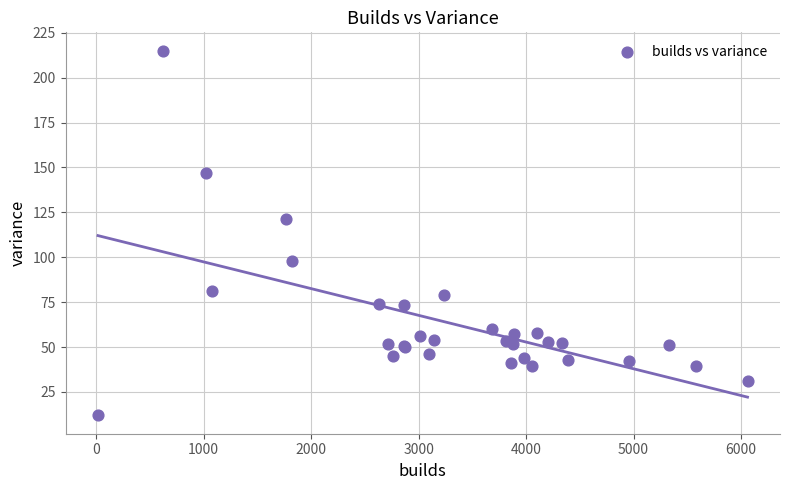

What Y value in the scatter plot is closest to 113?

121.3